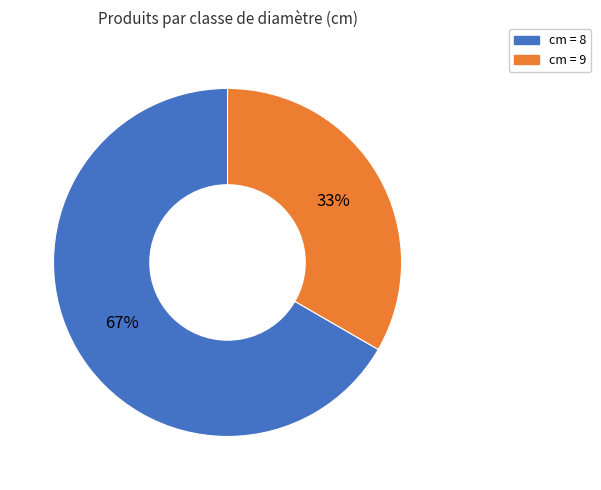

Is there any slice that represents more than half of the pie?

Yes